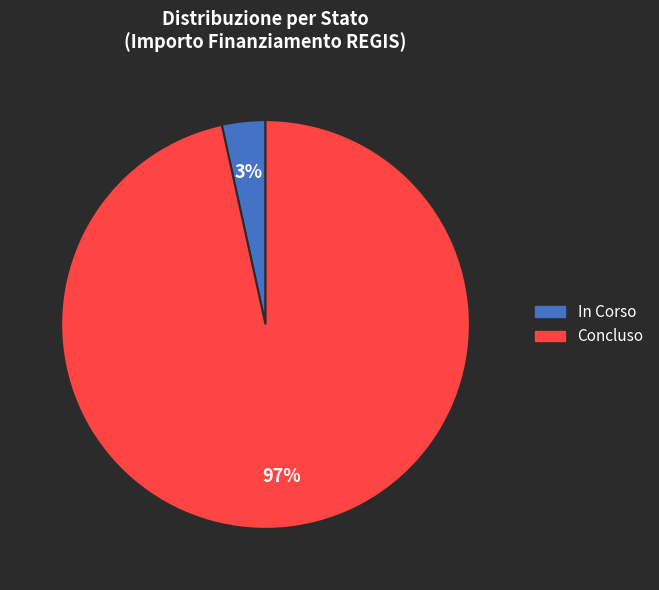

To the nearest percent, what is the combined percentage of Concluso and In Corso?

100%